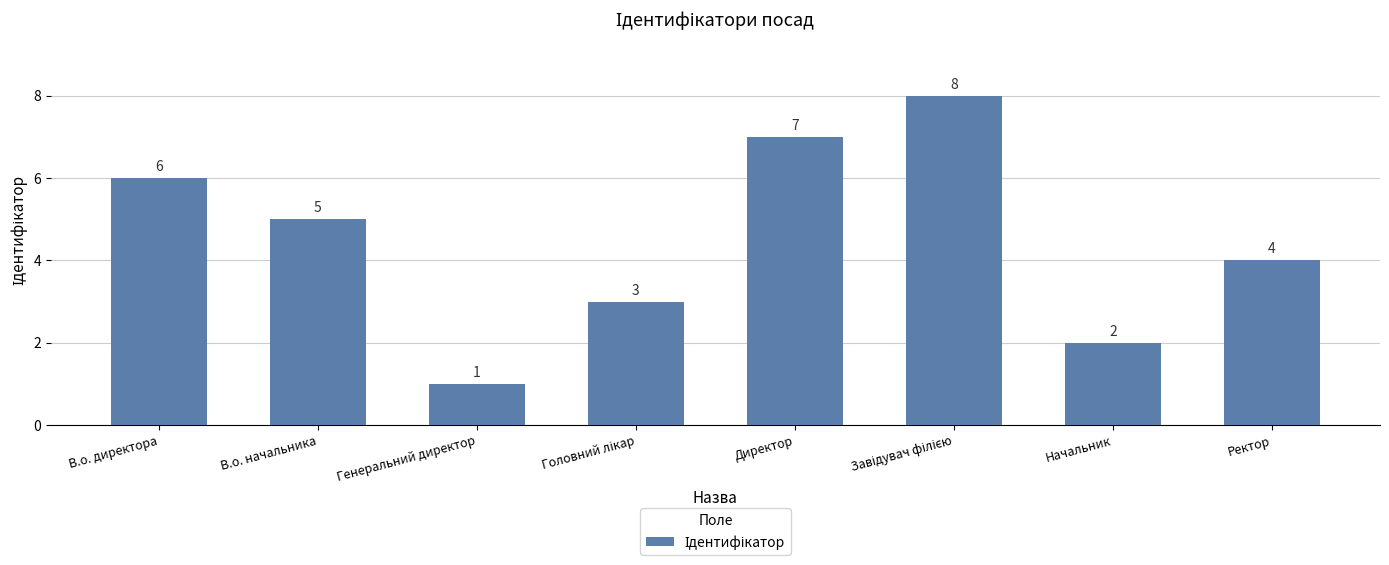

Between Генеральний директор and В.о. директора, which is larger?

В.о. директора